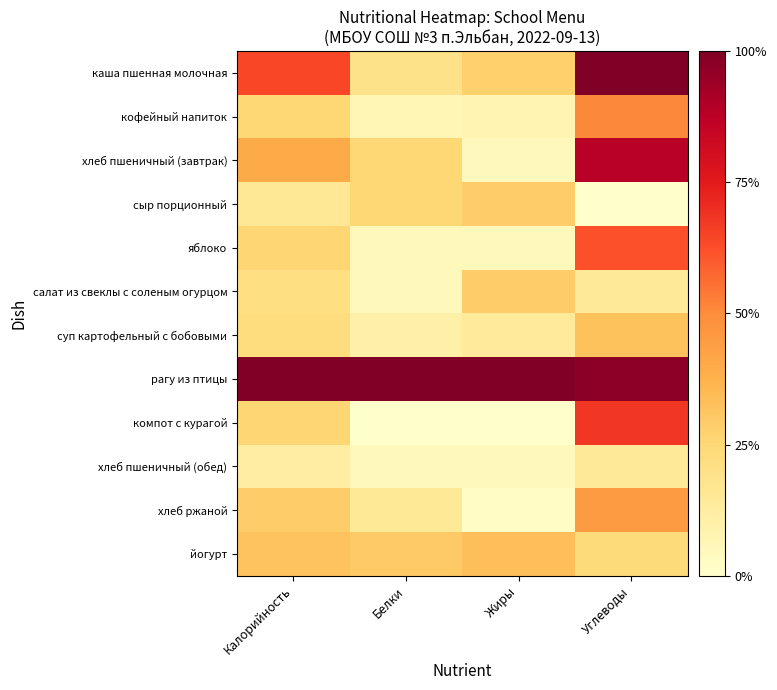

What is the total value across all series at Белки?

2.5